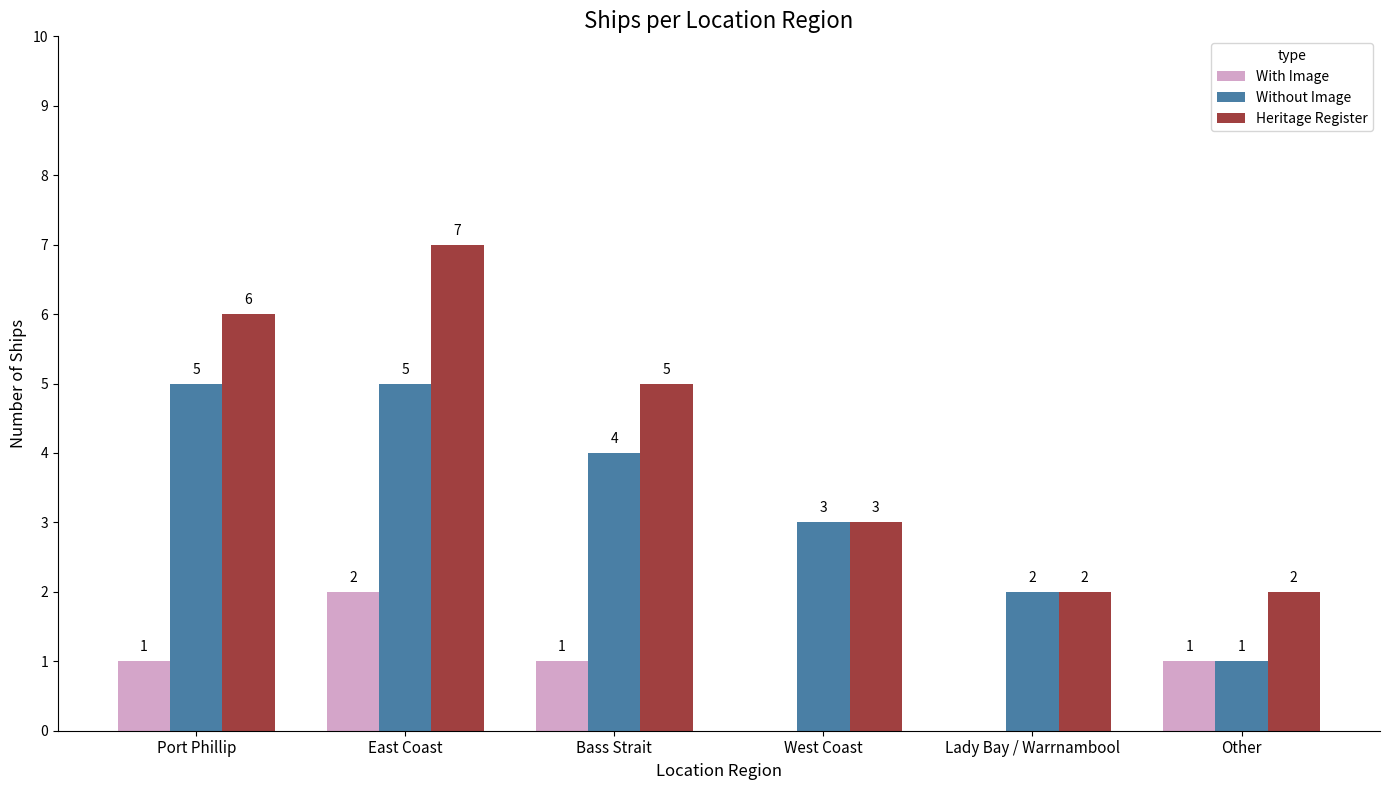

At which label does Heritage Register first exceed 5?

Port Phillip